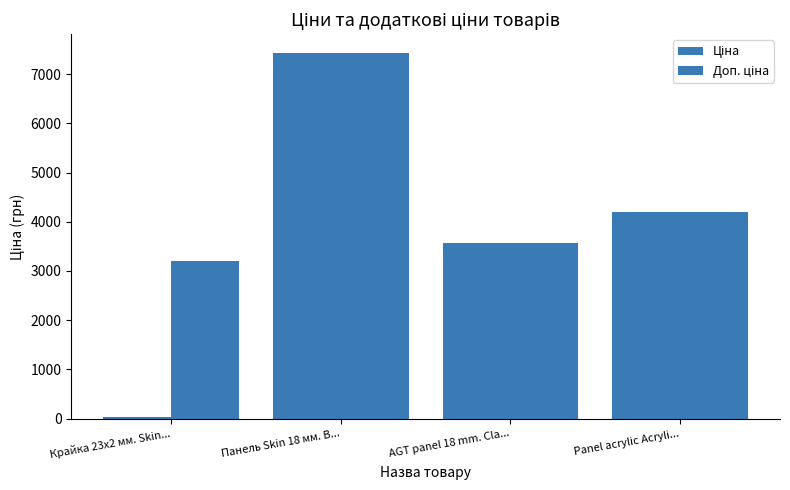

Are the bars grouped side by side (vs. stacked)?

Yes